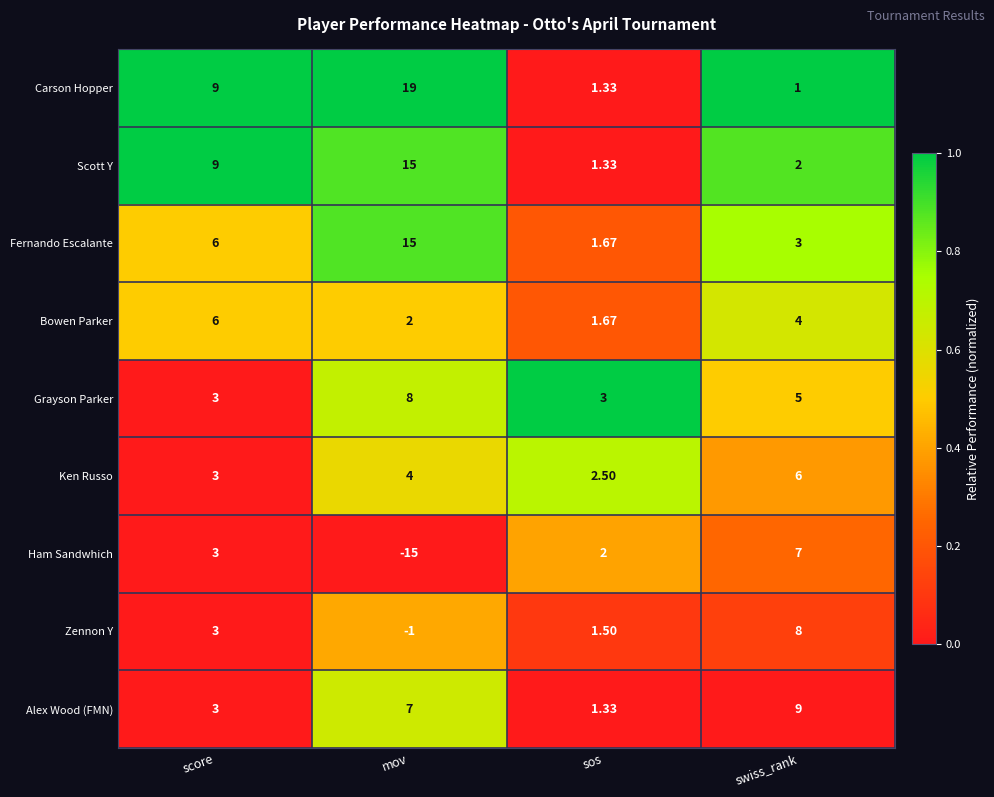

At which category does the chart reach its peak across all series?

mov